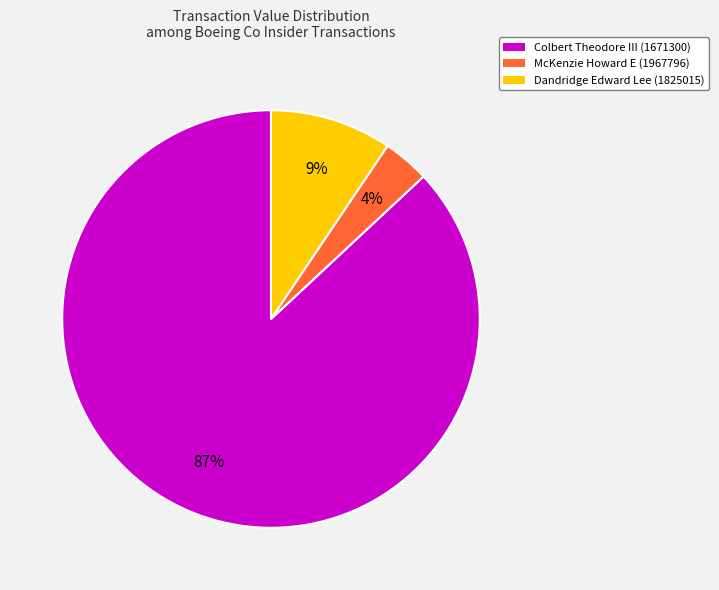

Is there any slice that represents more than half of the pie?

Yes